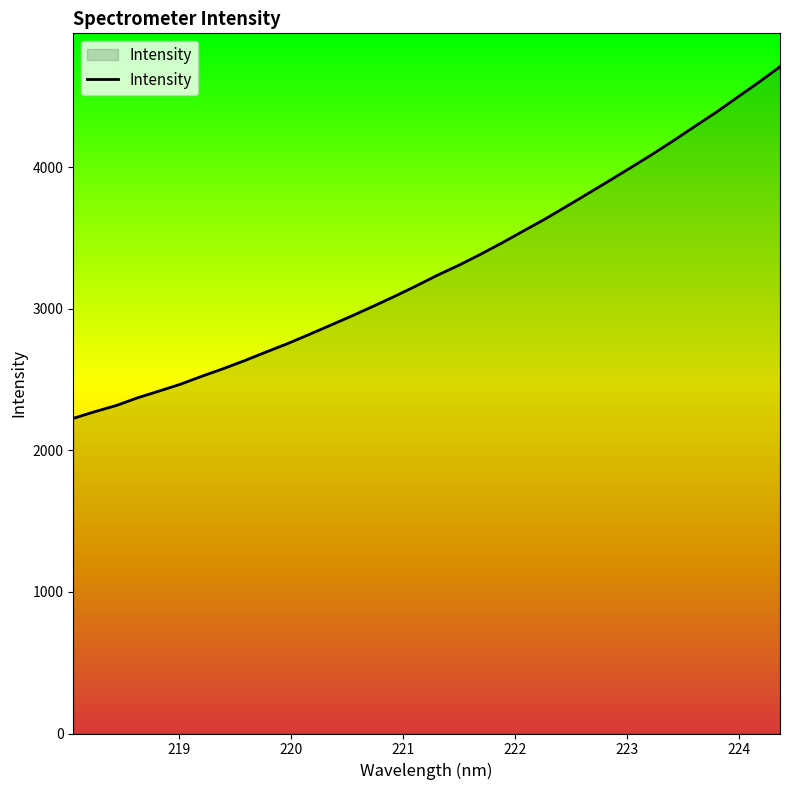

What is the difference between the maximum and minimum values?

2484.3